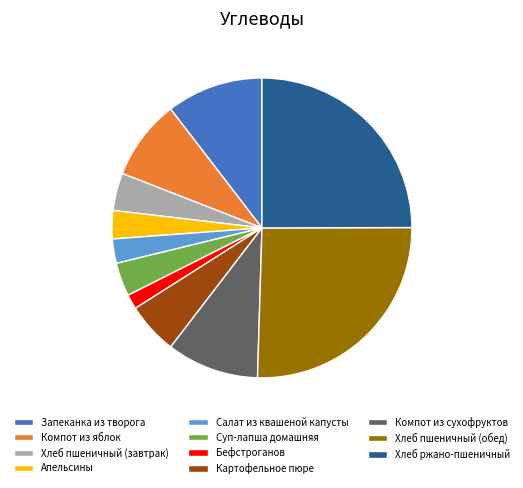

Does Картофельное пюре account for over 50% of the chart?

No